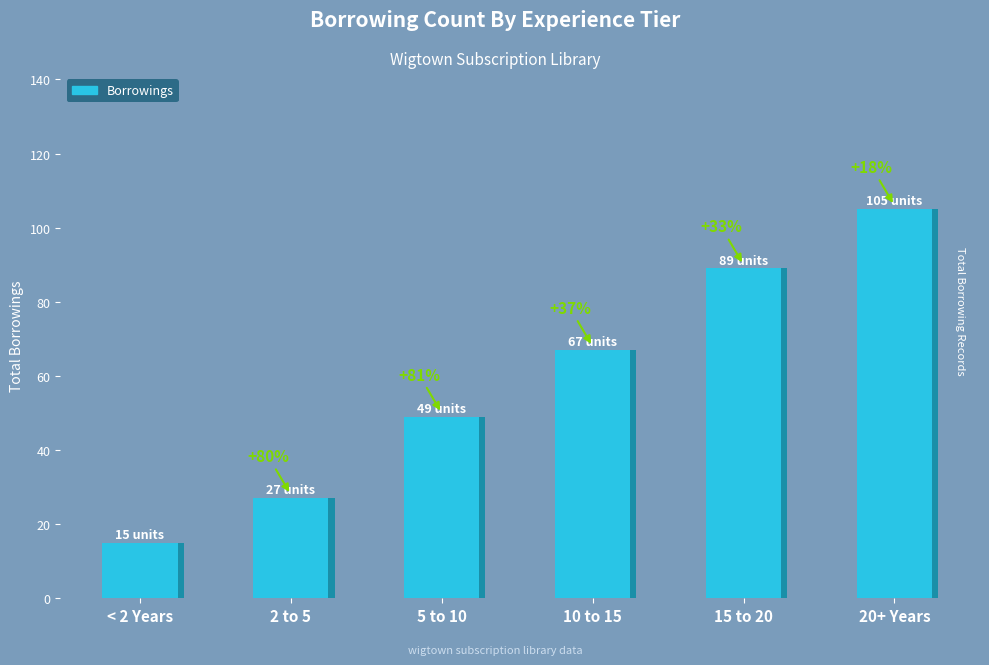

True or false: the data shows 15 at < 2 Years.

True